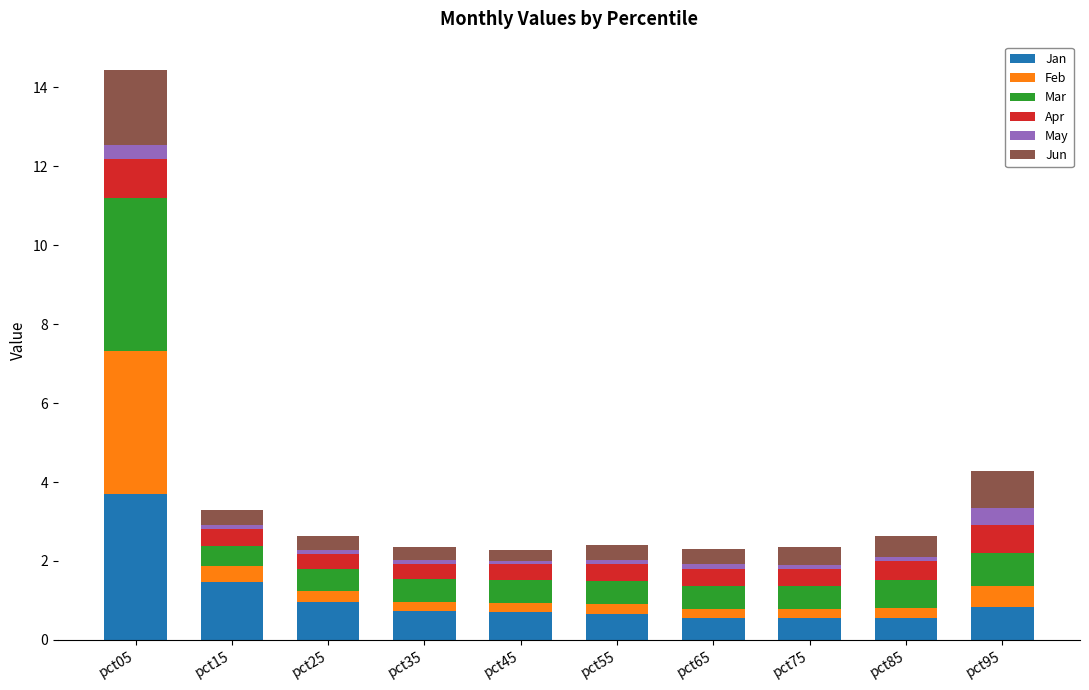

At which label does Jan reach its peak?

pct05